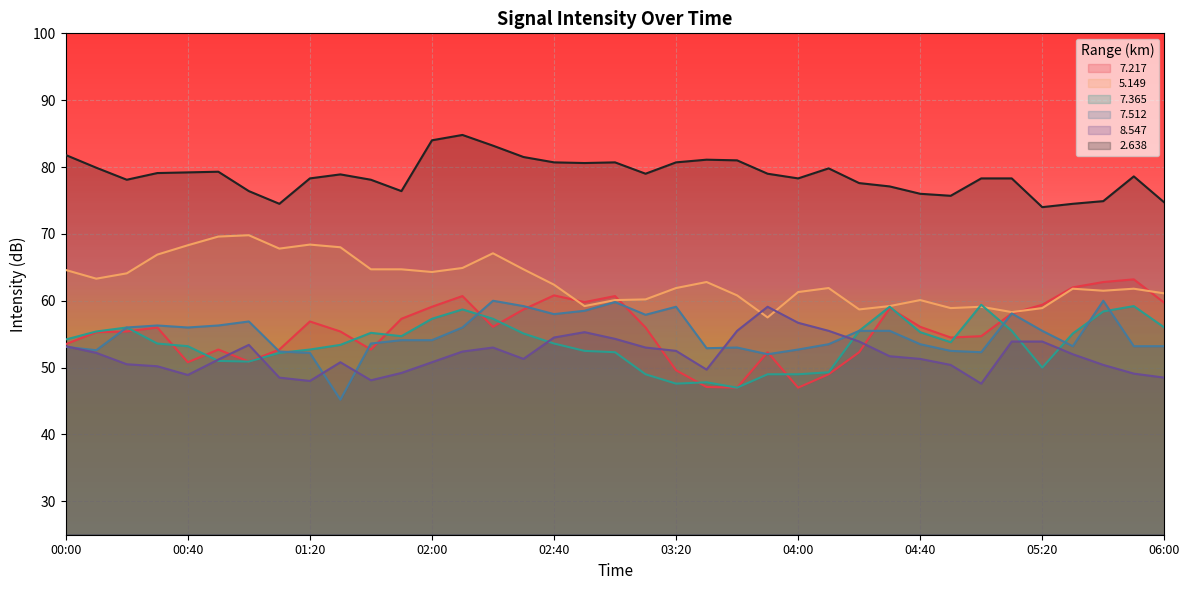

What is the sum of the 5.149 values at 04:30 and 02:40?

121.6